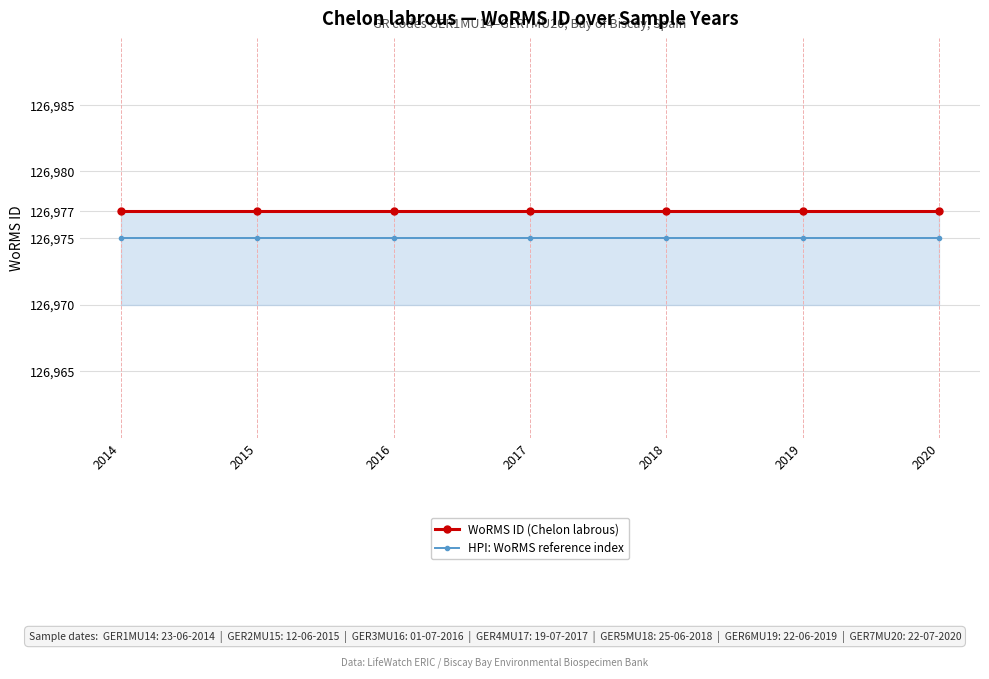

What is the minimum value for HPI: WoRMS reference index?

126975